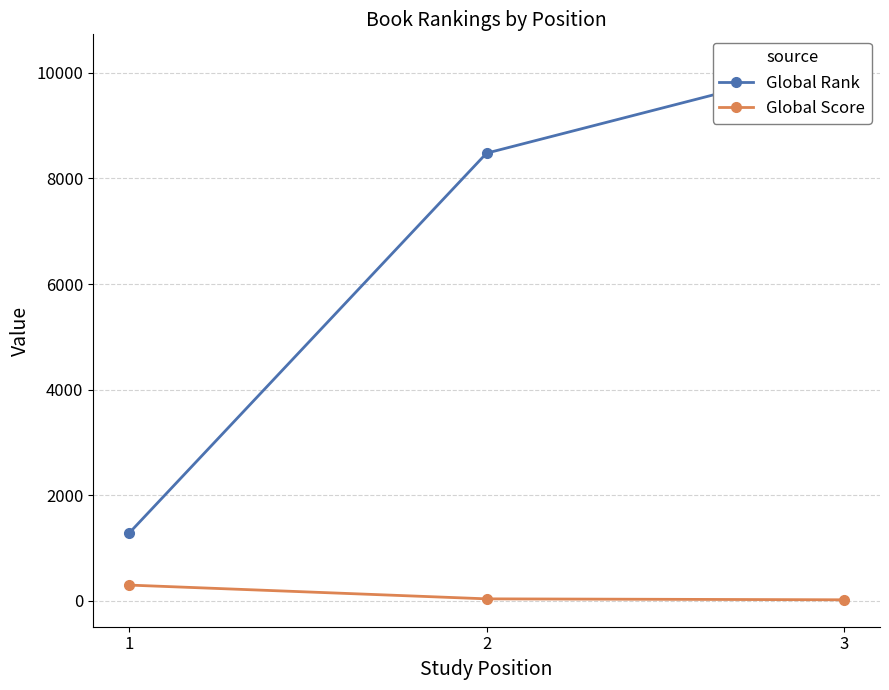

The Global Rank series shows 8479 at 2. True or false?

True